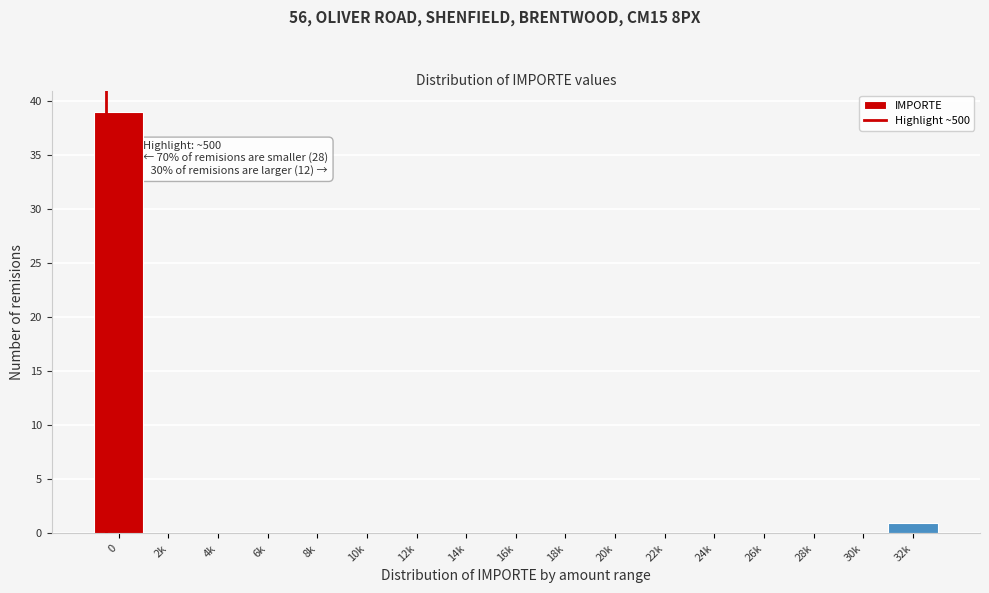

Reading left to right, transcribe all the data shown in this chart.

0=39	2k=0	4k=0	6k=0	8k=0	10k=0	12k=0	14k=0	16k=0	18k=0	20k=0	22k=0	24k=0	26k=0	28k=0	30k=0	32k=1